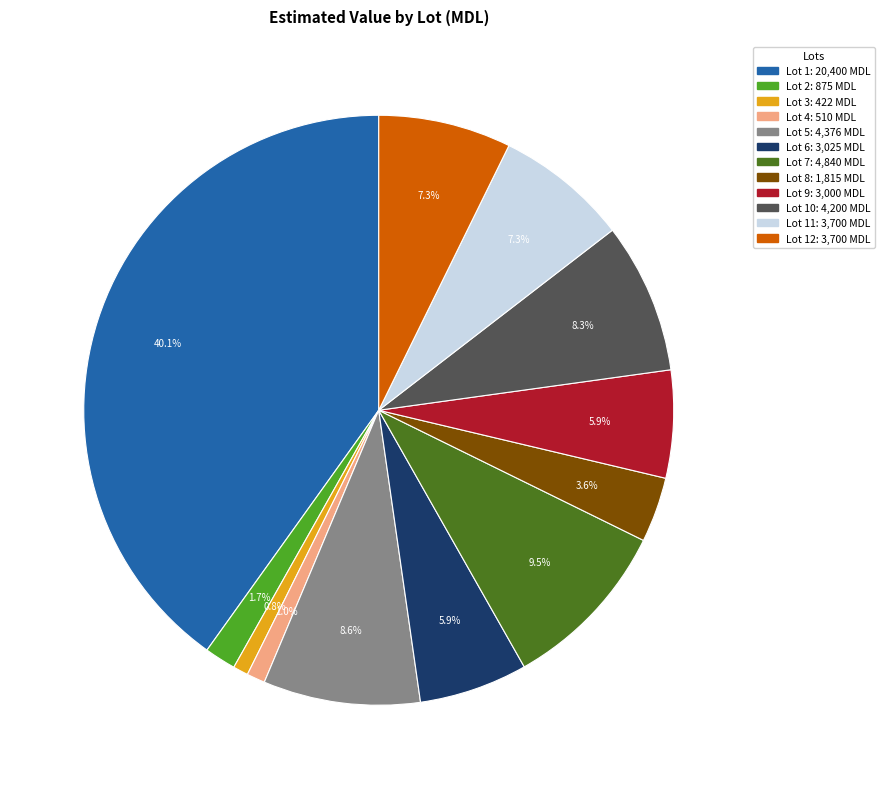

Is there any slice that represents more than half of the pie?

No